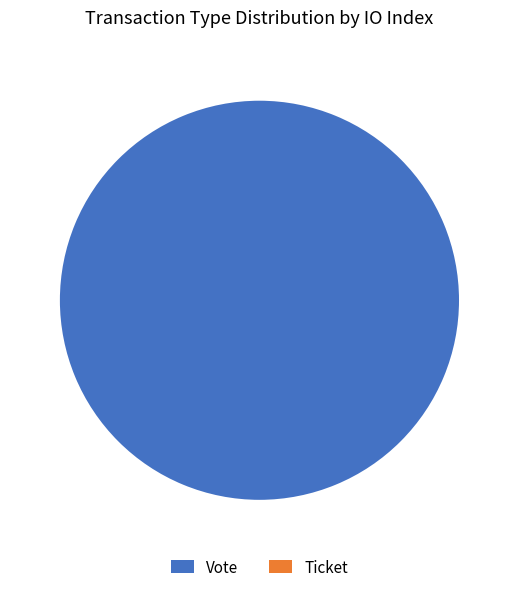

True or false: Ticket accounts for 1% of the total.

False